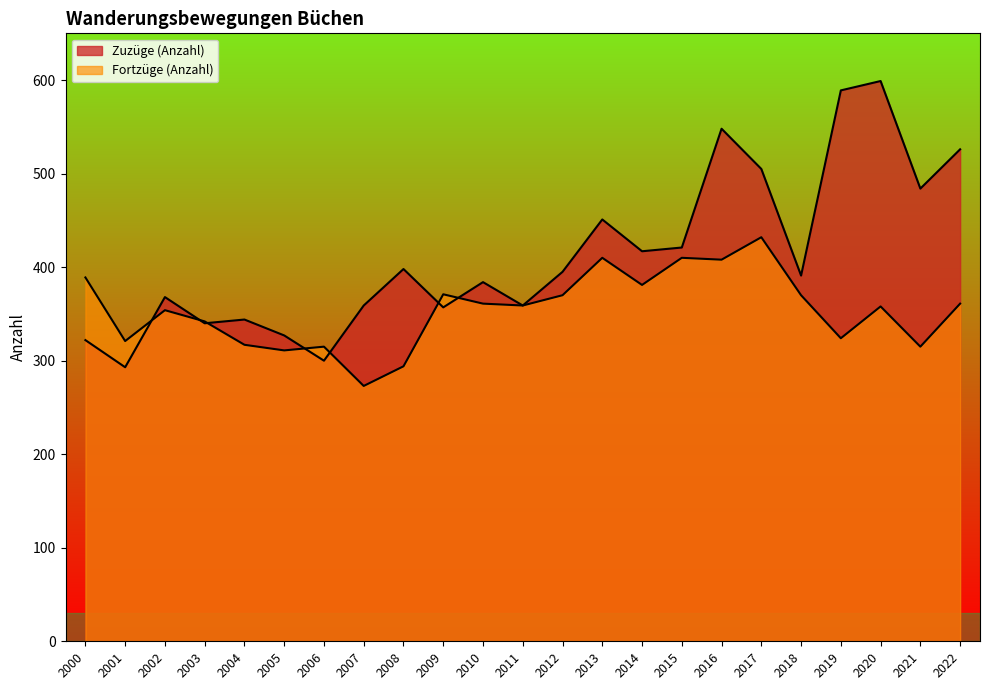

List the series in order of their overall mean, lowest first.

Fortzüge (Anzahl), Zuzüge (Anzahl)